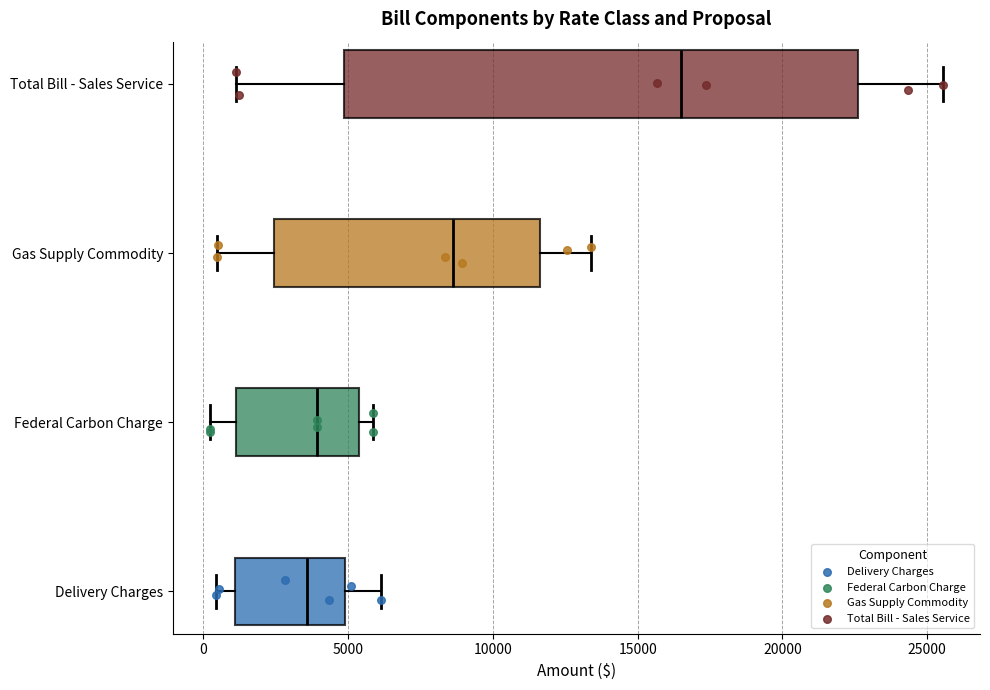

Where is the left edge of the box for Total Bill - Sales Service on the x-axis? The values are not printed on the chart, so give them approximately, as read against the axis.

5000